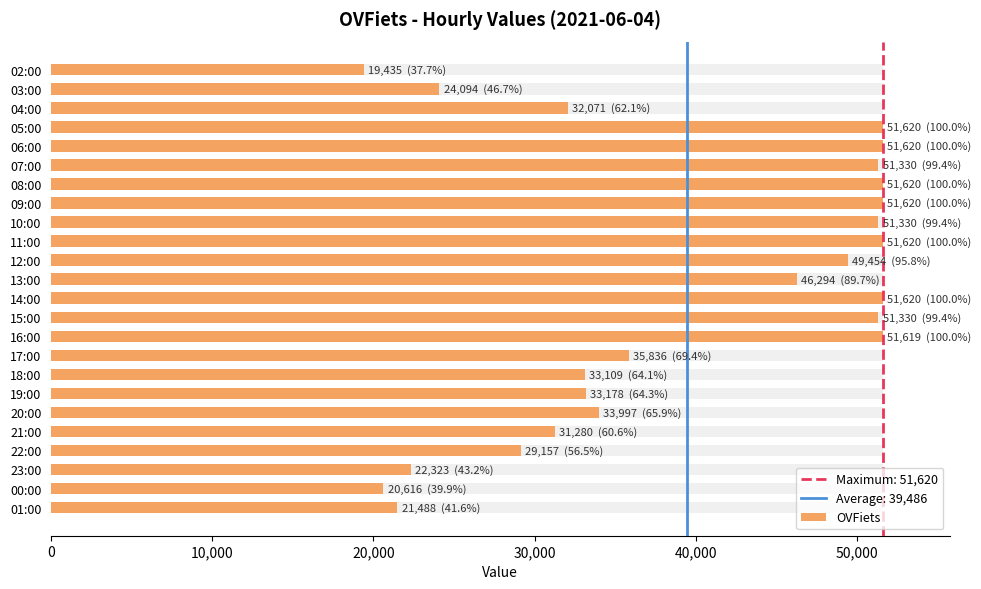

What position from the left is 16:00?

15